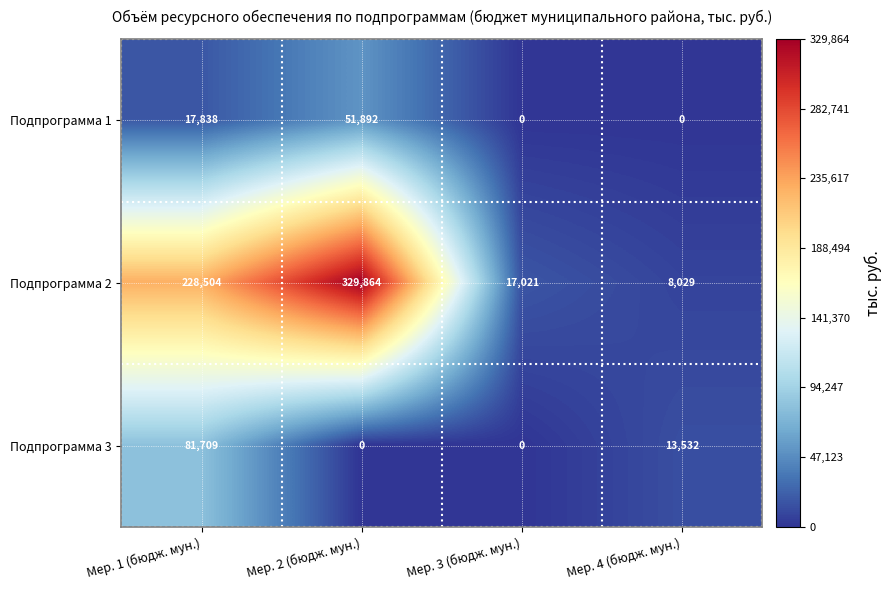

List the series in order of their peak value, highest first.

Подпрограмма 2, Подпрограмма 3, Подпрограмма 1